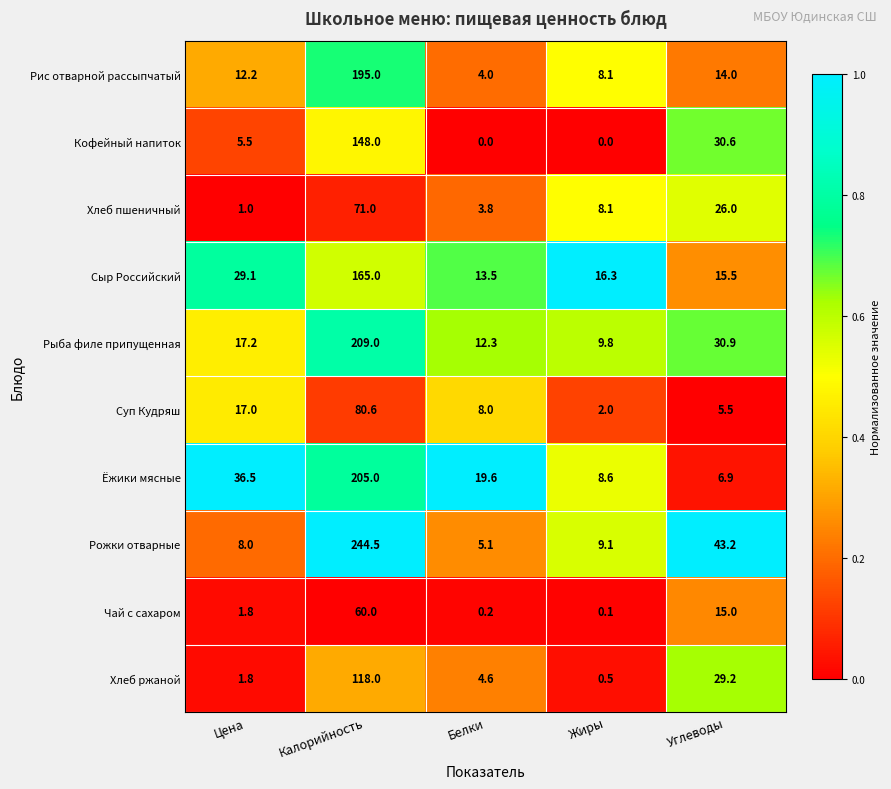

What is the average value of the Суп Кудряш series?

22.6